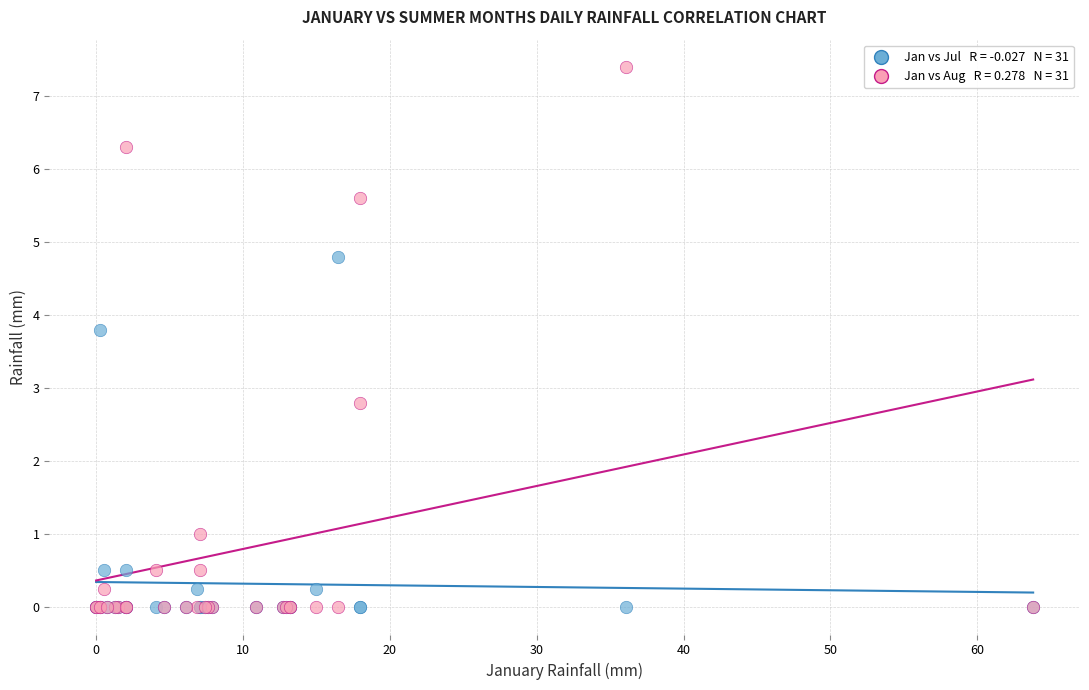

Across all series, what Y value is closest to 3?

2.8